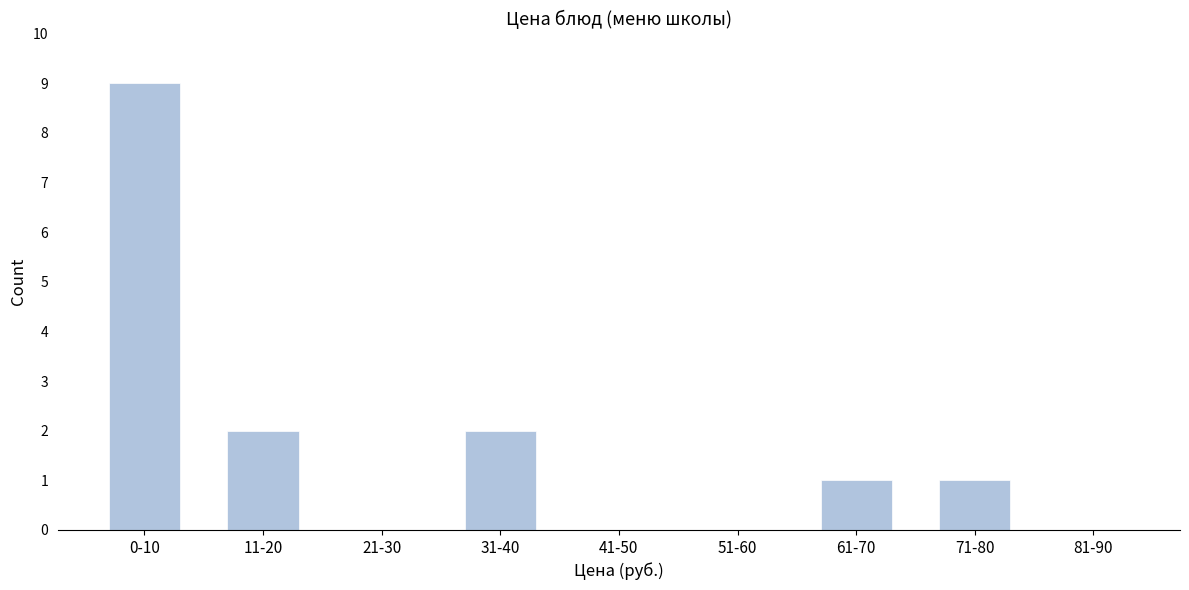

Reading right to left, extract all data points from this chart.

81-90=0	71-80=1	61-70=1	51-60=0	41-50=0	31-40=2	21-30=0	11-20=2	0-10=9